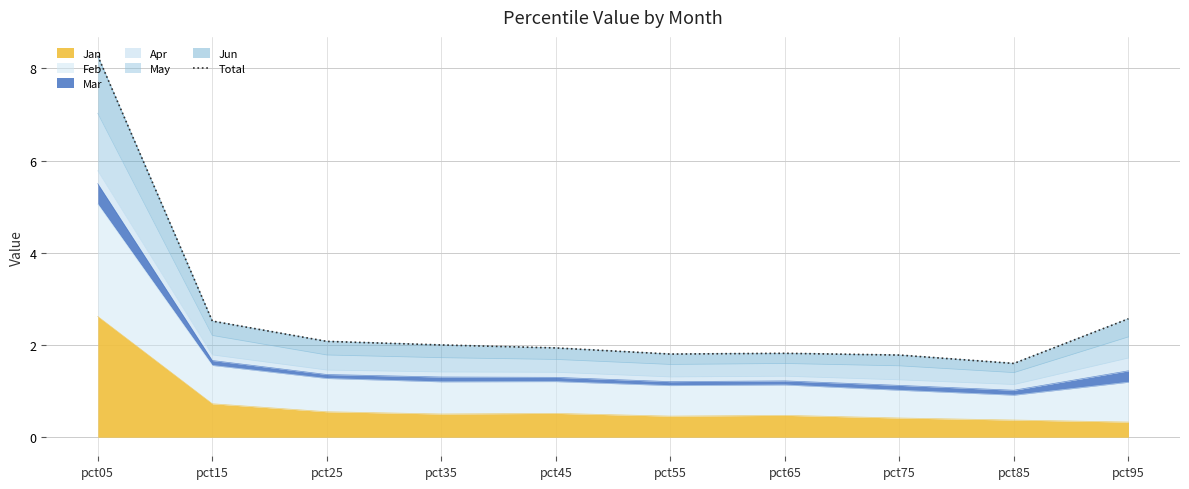

What is the value of the 8th point from the left?

1.8